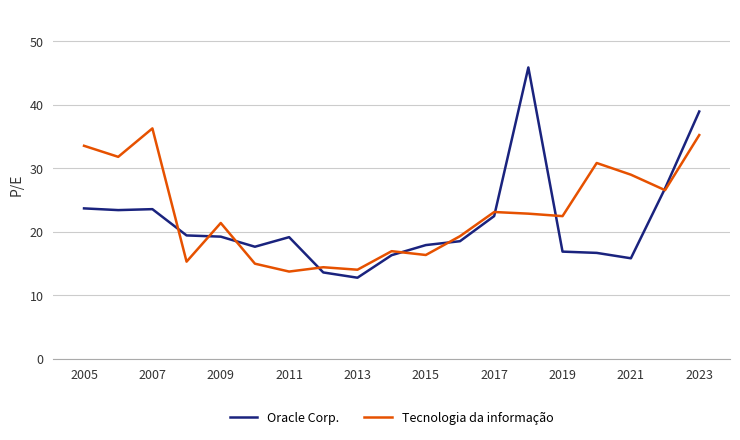

What is the maximum value for Tecnologia da informação?

36.3